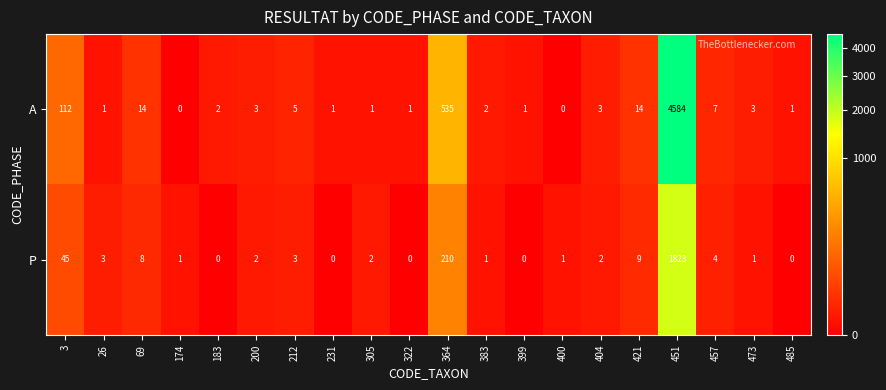

True or false: P has a value of 1823 at 451.

True